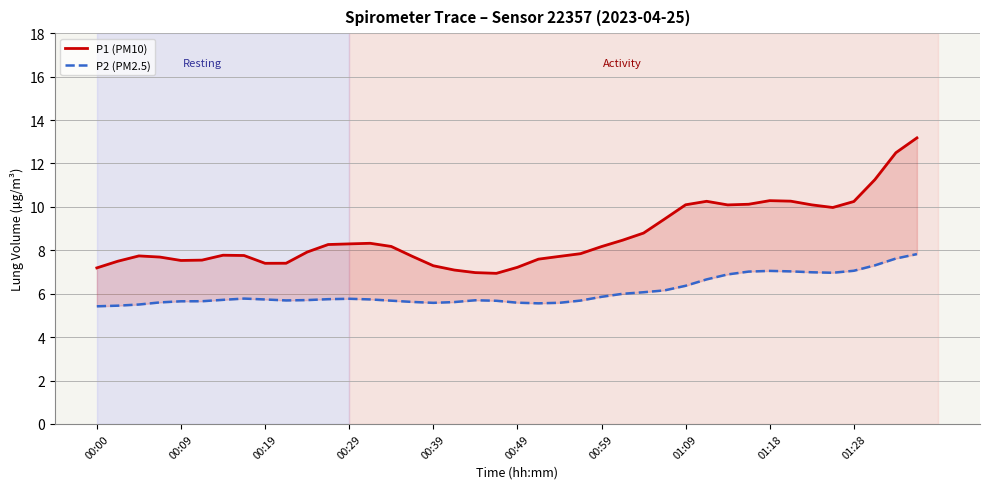

What is the label of the 7th point from the left?

00:59